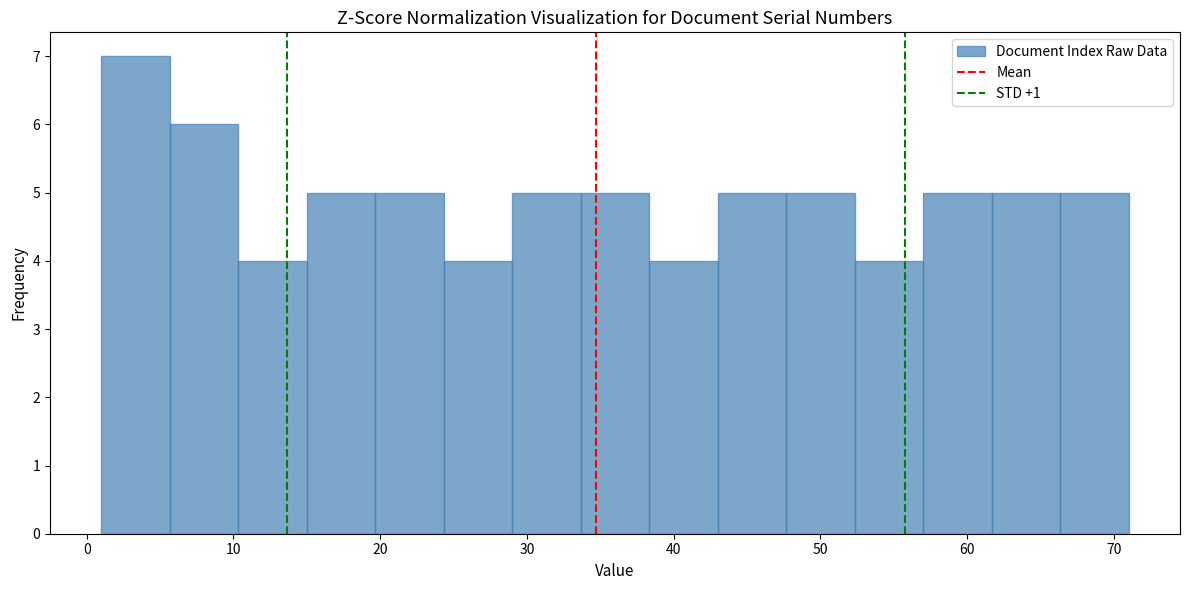

Reading left to right, list every bar in this chart as the range it spans on the x-axis followed by its height. Neither the bar edges nor the heights are printed on the chart, so give them approximately, as read against the axes.

1 to 6: 7
6 to 10: 6
10 to 15: 4
15 to 20: 5
20 to 24: 5
24 to 29: 4
29 to 34: 5
34 to 38: 5
38 to 43: 4
43 to 48: 5
48 to 52: 5
52 to 57: 4
57 to 62: 5
62 to 66: 5
66 to 71: 5